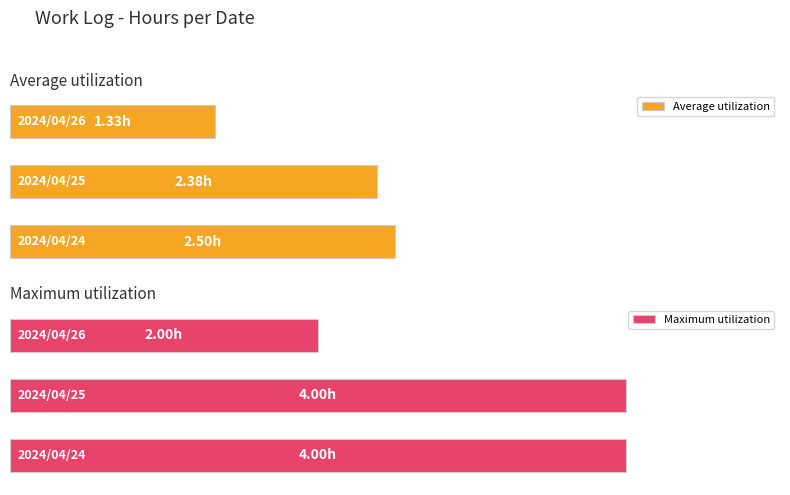

Which series has the largest range (max minus min)?

Maximum utilization